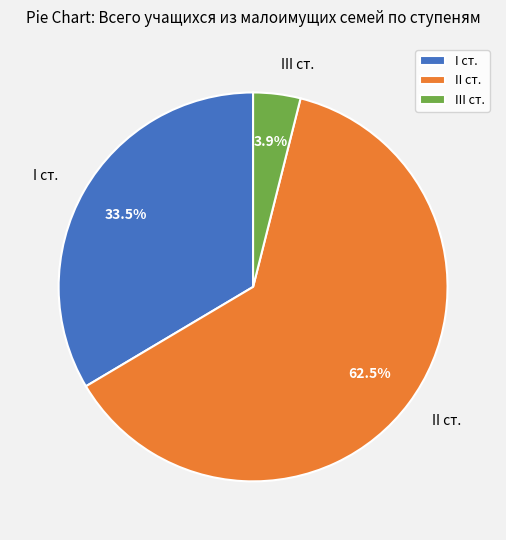

Does III ст. account for over 50% of the chart?

No